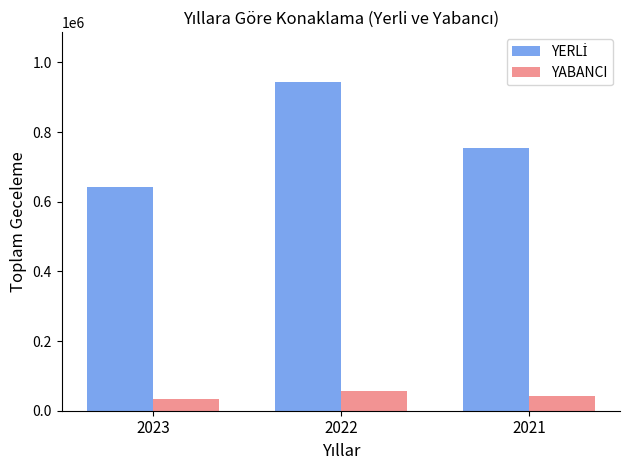

The value of YABANCI at 2023 is 32493. True or false?

True